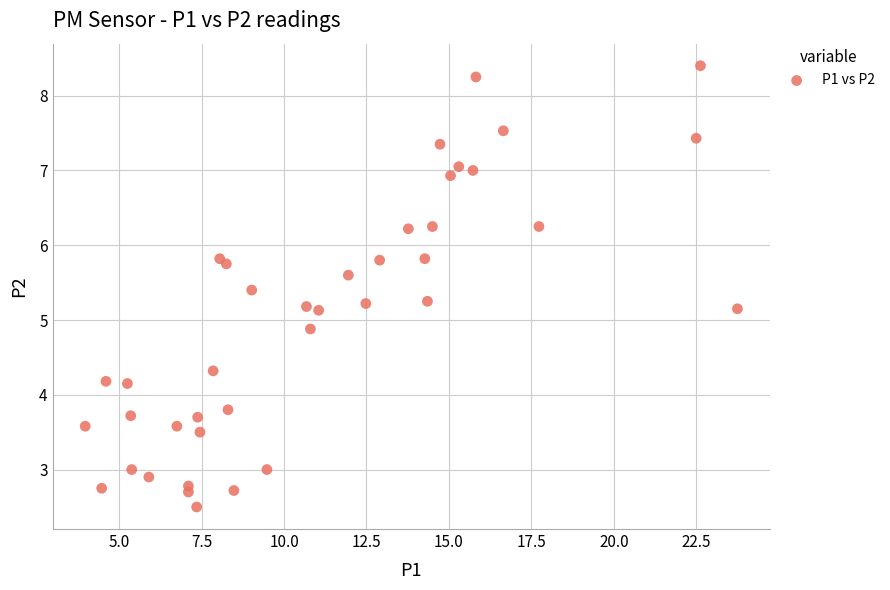

What is the range of X values (max minus min)?

19.8